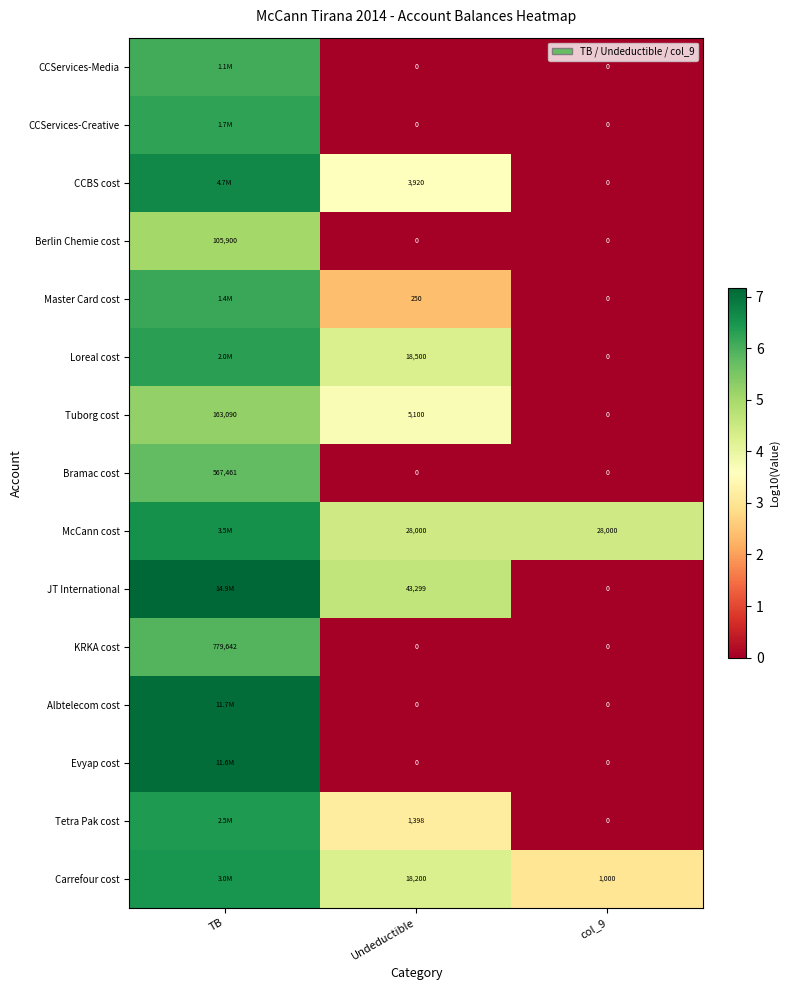

Is the value of Bramac cost at TB greater than the value of Berlin Chemie cost at TB?

Yes